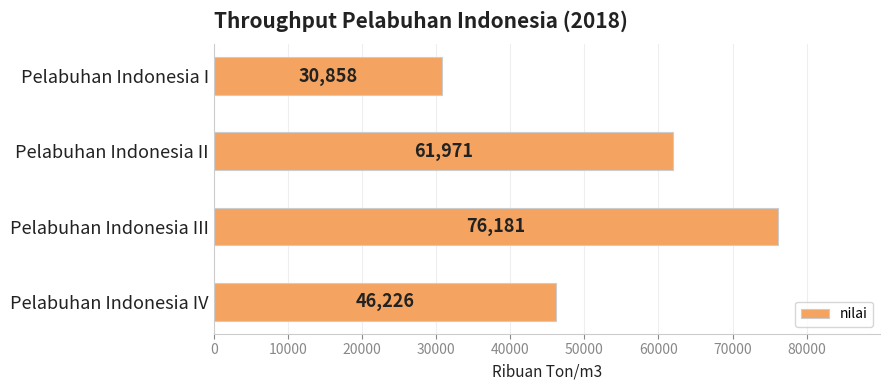

How many values are between 46226 and 76181?

3